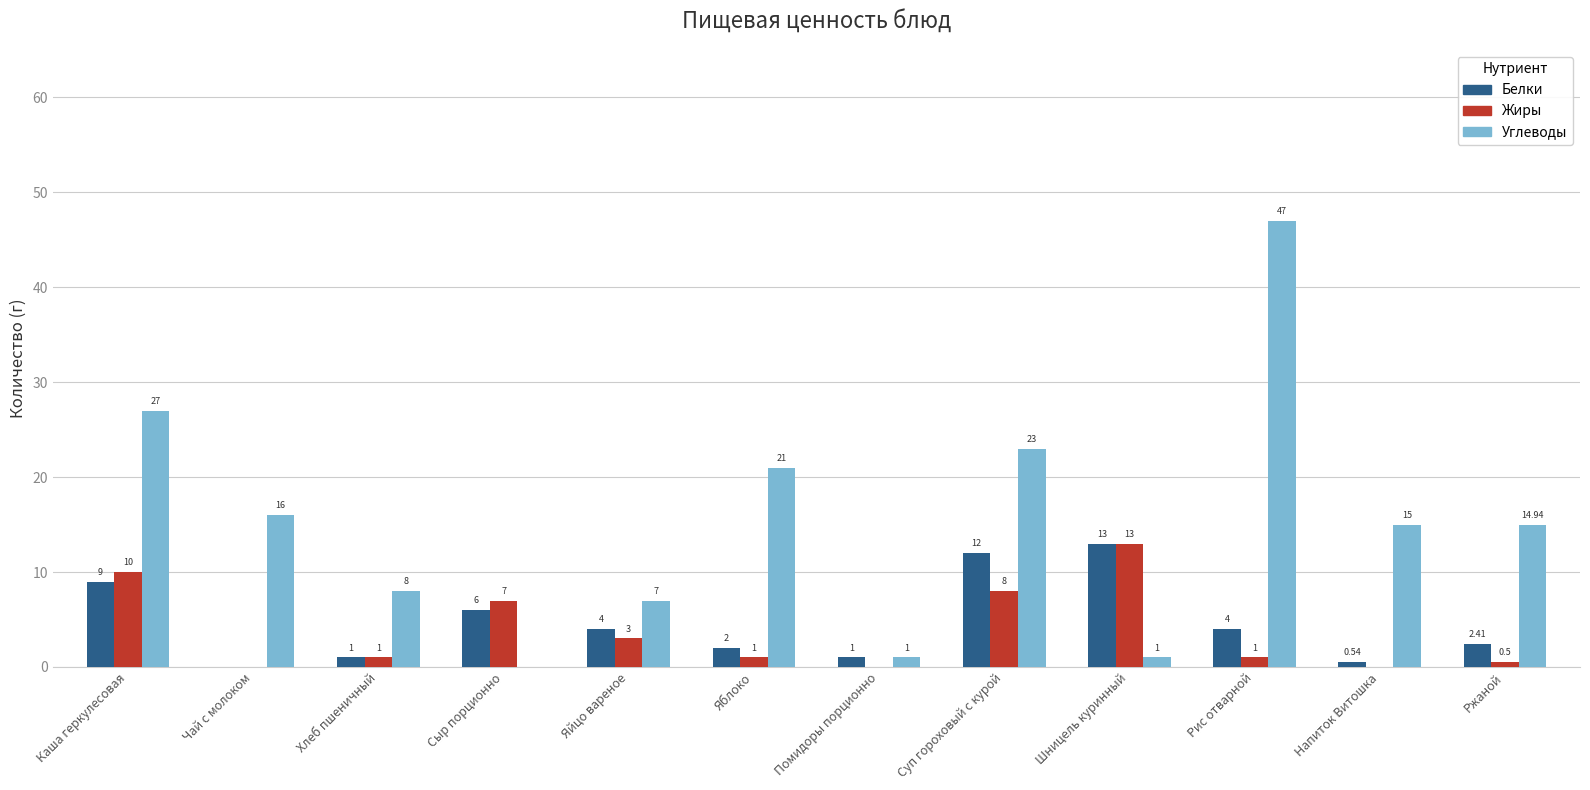

Where is Жиры nearest to the value 6?

Сыр порционно